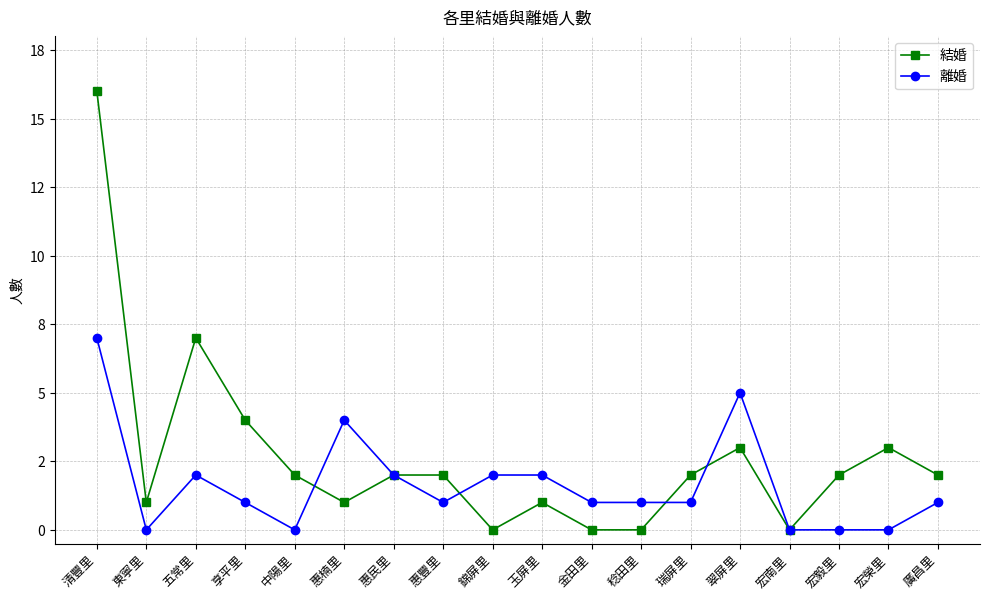

Is this an area chart (filled region under the line)?

No